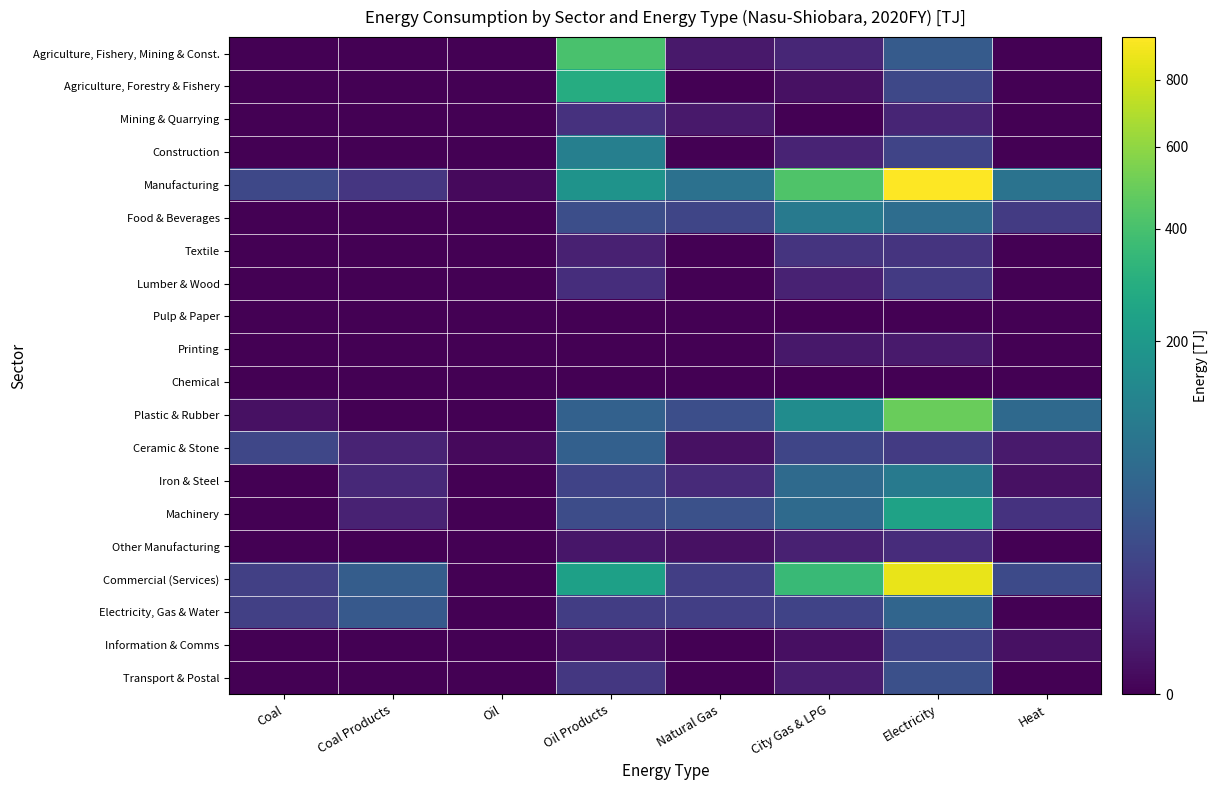

Reading left to right, transcribe all the data shown in this chart.

Agriculture, Fishery, Mining & Const.: Coal=0.0	Coal Products=0.0	Oil=0.0	Oil Products=407.1	Natural Gas=1.2	City Gas & LPG=3.5	Electricity=42.4	Heat=0.0
Agriculture, Forestry & Fishery: Coal=0.0	Coal Products=0.0	Oil=0.0	Oil Products=285.1	Natural Gas=0.0	City Gas & LPG=0.4	Electricity=21.0	Heat=0.0
Mining & Quarrying: Coal=0.0	Coal Products=0.0	Oil=0.0	Oil Products=7.3	Natural Gas=1.2	City Gas & LPG=0.0	Electricity=3.3	Heat=0.0
Construction: Coal=0.0	Coal Products=0.0	Oil=0.0	Oil Products=114.7	Natural Gas=0.0	City Gas & LPG=3.1	Electricity=18.1	Heat=0.0
Manufacturing: Coal=20.6	Coal Products=9.7	Oil=0.1	Oil Products=178.8	Natural Gas=80.3	City Gas & LPG=423.7	Electricity=945.9	Heat=85.7
Food & Beverages: Coal=0.0	Coal Products=0.0	Oil=0.0	Oil Products=27.0	Natural Gas=18.9	City Gas & LPG=100.0	Electricity=72.9	Heat=11.6
Textile: Coal=0.0	Coal Products=0.0	Oil=0.0	Oil Products=2.4	Natural Gas=0.0	City Gas & LPG=8.1	Electricity=8.4	Heat=0.0
Lumber & Wood: Coal=0.0	Coal Products=0.0	Oil=0.0	Oil Products=5.9	Natural Gas=0.0	City Gas & LPG=2.8	Electricity=11.4	Heat=0.0
Pulp & Paper: Coal=0.0	Coal Products=0.0	Oil=0.0	Oil Products=0.0	Natural Gas=0.0	City Gas & LPG=0.0	Electricity=0.0	Heat=0.0
Printing: Coal=0.0	Coal Products=0.0	Oil=0.0	Oil Products=0.0	Natural Gas=0.0	City Gas & LPG=1.0	Electricity=1.3	Heat=0.0
Chemical: Coal=0.0	Coal Products=0.0	Oil=0.0	Oil Products=0.0	Natural Gas=0.0	City Gas & LPG=0.0	Electricity=0.0	Heat=0.0
Plastic & Rubber: Coal=0.4	Coal Products=0.0	Oil=0.0	Oil Products=50.8	Natural Gas=27.0	City Gas & LPG=156.8	Electricity=492.4	Heat=64.3
Ceramic & Stone: Coal=20.2	Coal Products=2.9	Oil=0.1	Oil Products=49.9	Natural Gas=0.4	City Gas & LPG=18.7	Electricity=12.0	Heat=1.4
Iron & Steel: Coal=0.0	Coal Products=4.1	Oil=0.0	Oil Products=17.2	Natural Gas=4.8	City Gas & LPG=66.5	Electricity=102.6	Heat=0.4
Machinery: Coal=0.0	Coal Products=2.7	Oil=0.0	Oil Products=24.8	Natural Gas=28.8	City Gas & LPG=67.4	Electricity=239.3	Heat=8.0
Other Manufacturing: Coal=0.0	Coal Products=0.0	Oil=0.0	Oil Products=0.8	Natural Gas=0.4	City Gas & LPG=2.4	Electricity=5.6	Heat=0.0
Commercial (Services): Coal=14.6	Coal Products=45.0	Oil=0.0	Oil Products=230.3	Natural Gas=14.2	City Gas & LPG=357.6	Electricity=871.6	Heat=22.9
Electricity, Gas & Water: Coal=14.6	Coal Products=38.8	Oil=0.0	Oil Products=13.2	Natural Gas=13.9	City Gas & LPG=17.5	Electricity=58.3	Heat=0.0
Information & Comms: Coal=0.0	Coal Products=0.0	Oil=0.0	Oil Products=0.3	Natural Gas=0.0	City Gas & LPG=0.3	Electricity=17.6	Heat=0.4
Transport & Postal: Coal=0.0	Coal Products=0.0	Oil=0.0	Oil Products=9.8	Natural Gas=0.0	City Gas & LPG=1.7	Electricity=28.3	Heat=0.0